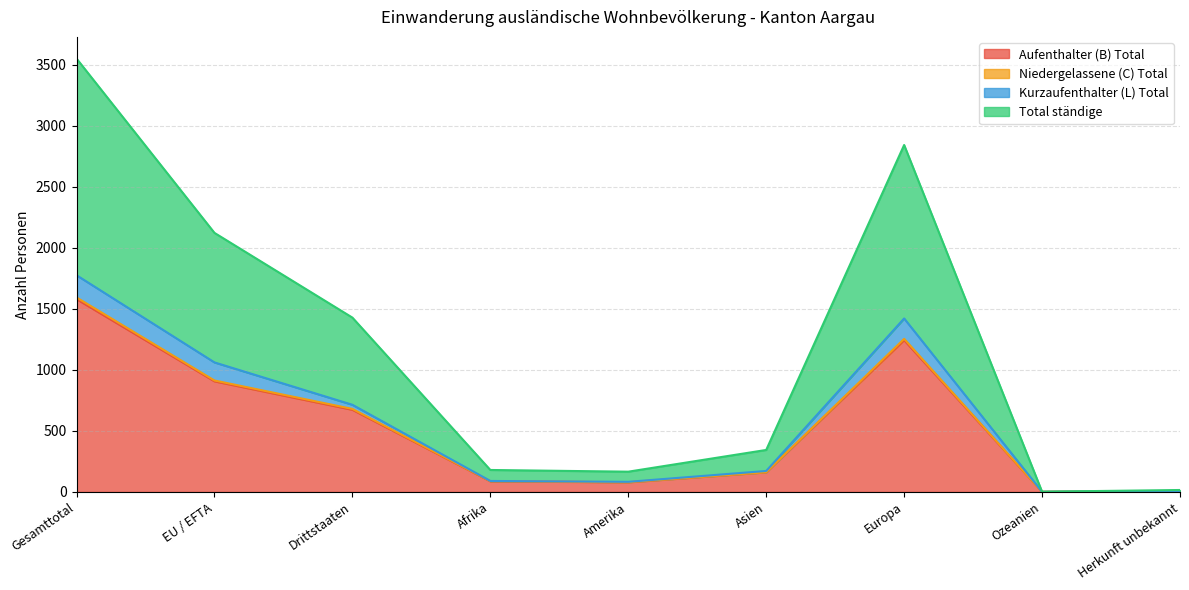

Where is Niedergelassene (C) Total nearest to the value 797?

EU / EFTA